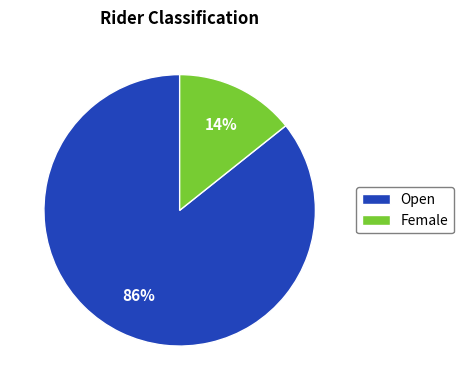

Rank the categories by value from lowest to highest.

Female, Open